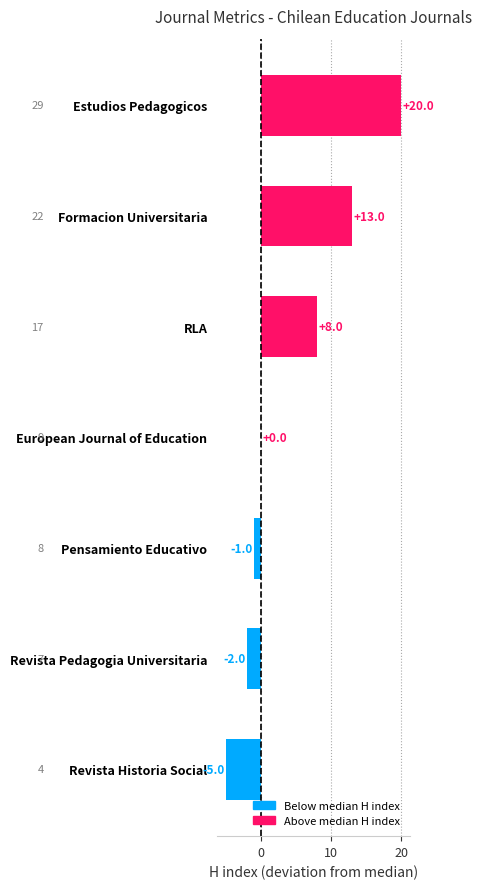

Is it true that the value at Estudios Pedagogicos is 36?

False